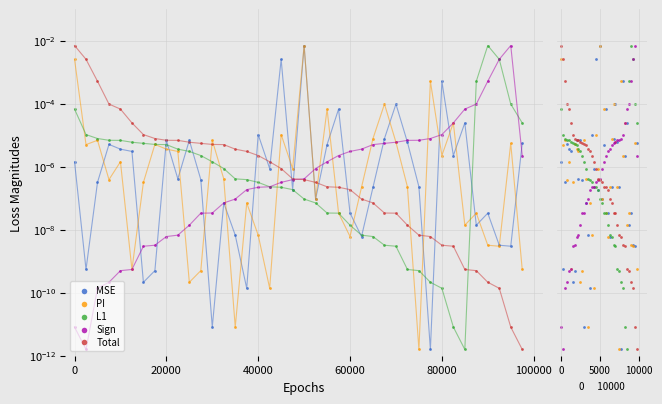

Which series reaches the maximum Y coordinate?

MSE